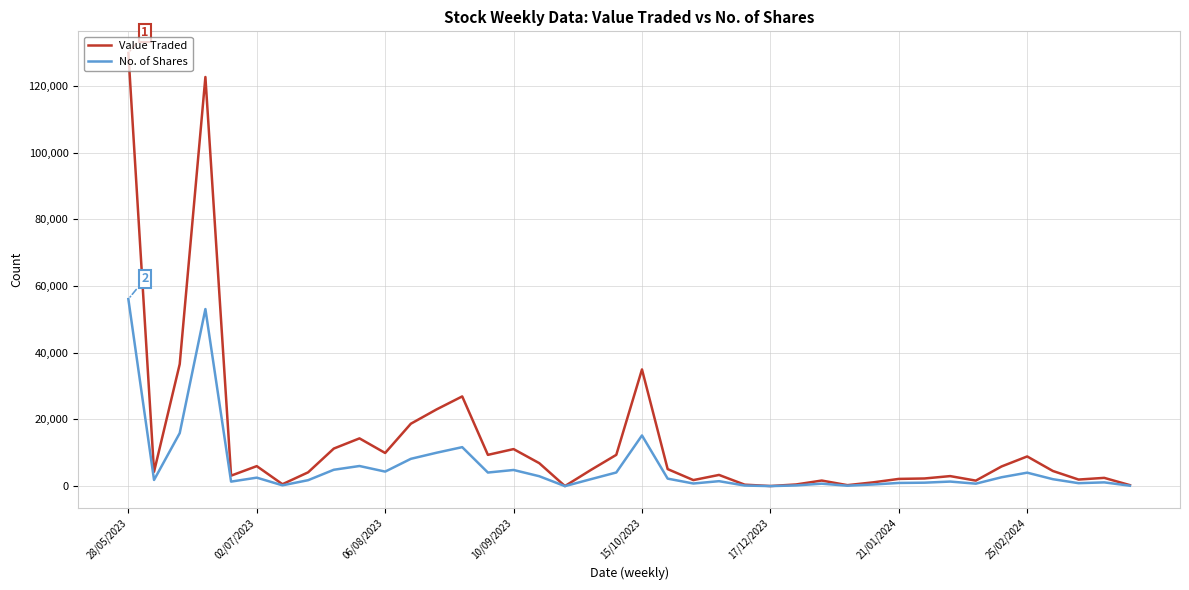

In Value Traded, how many points are higher than both neighbors (excluding endpoints)?

11